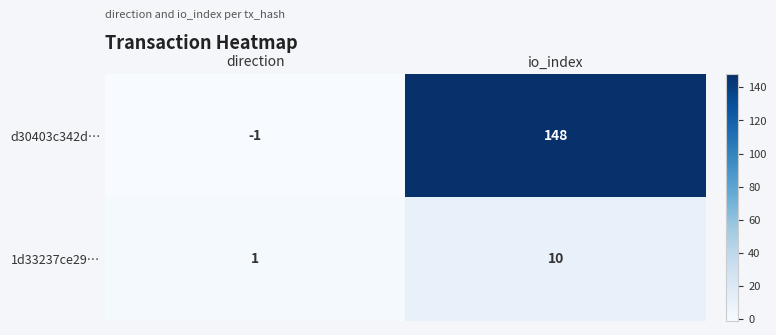

What is the maximum value shown in the chart?

148